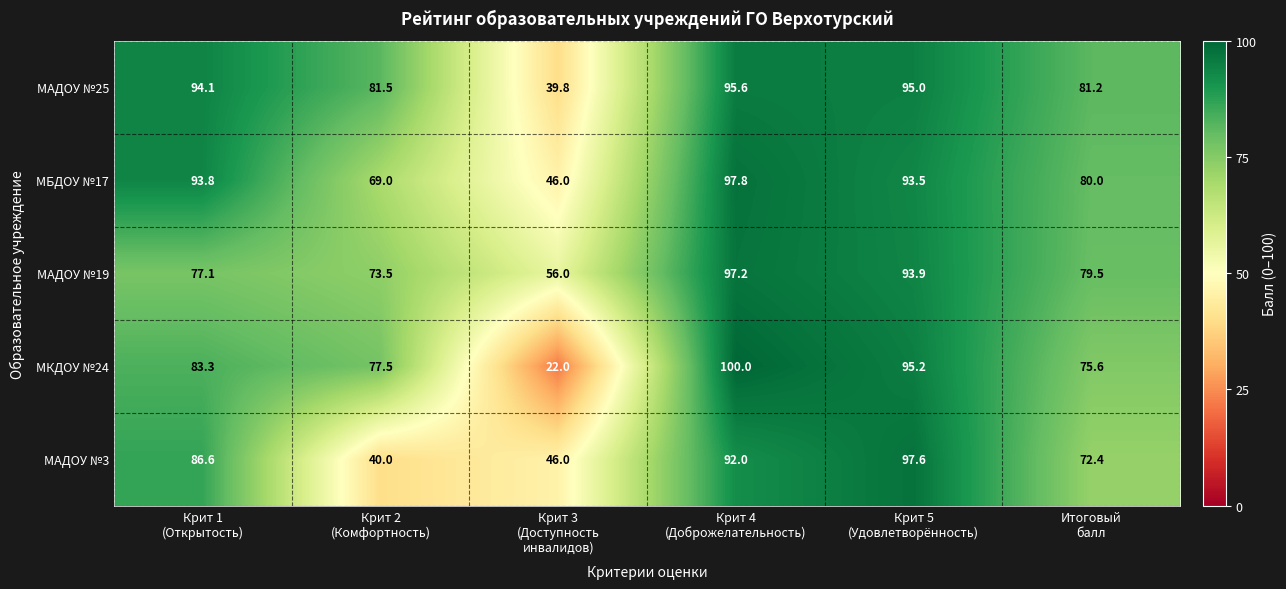

How many values in the МАДОУ №19 series are below 79?

3